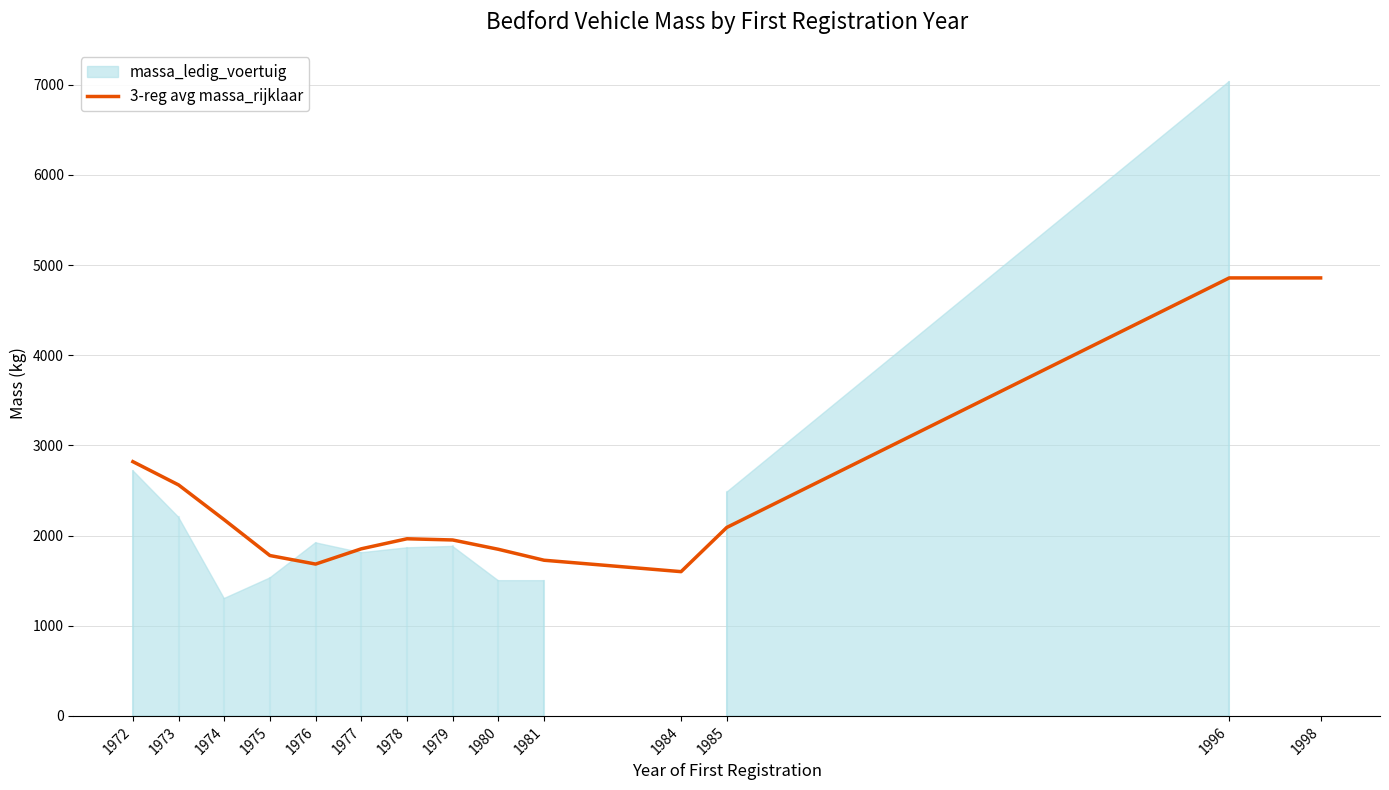

Is it true that the value at 1973 is 2562.0?

True